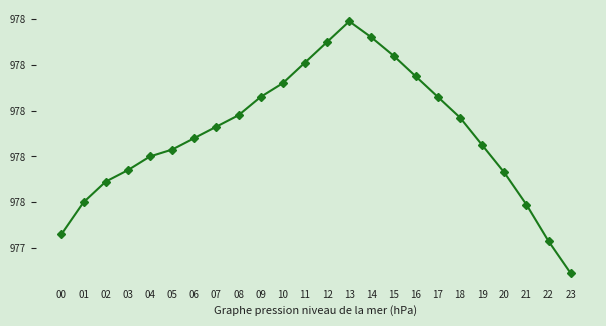

Does the chart have visible grid lines?

No